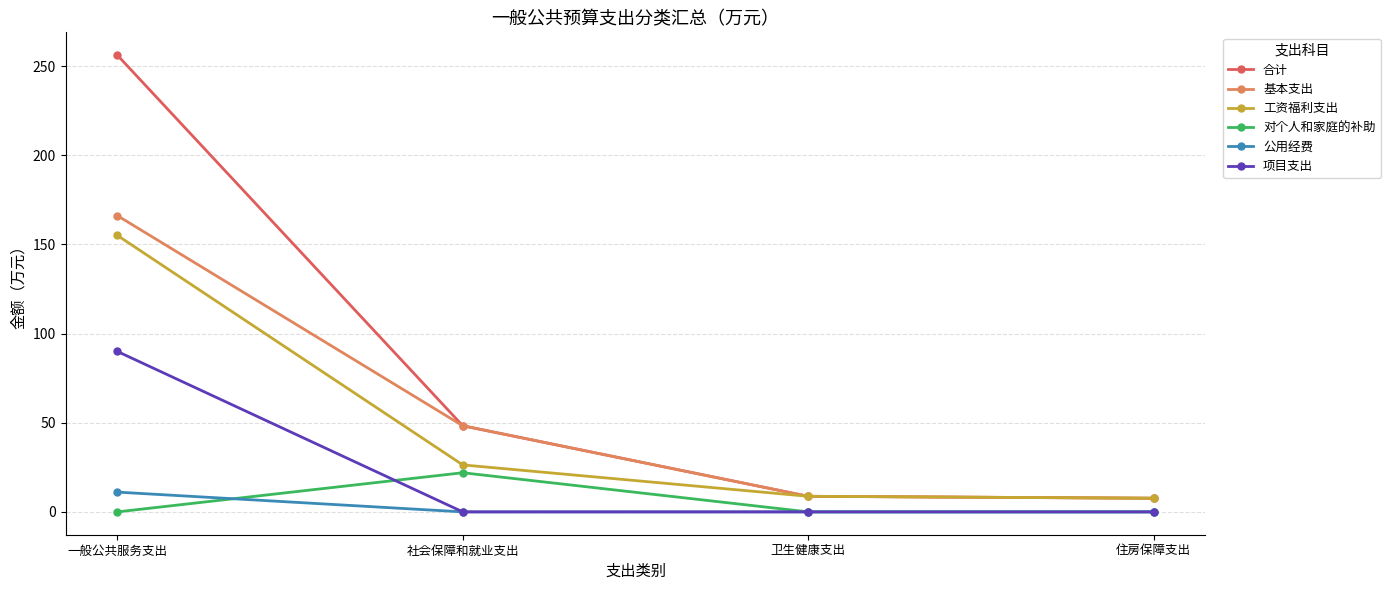

Is this an area chart (filled region under the line)?

No